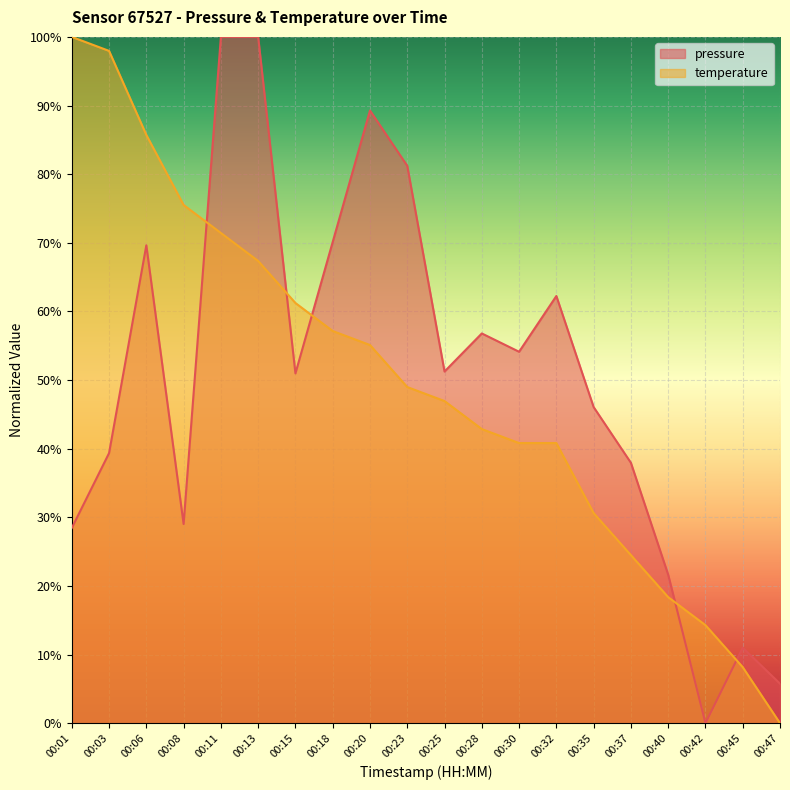

At which label does temperature reach its peak?

00:01